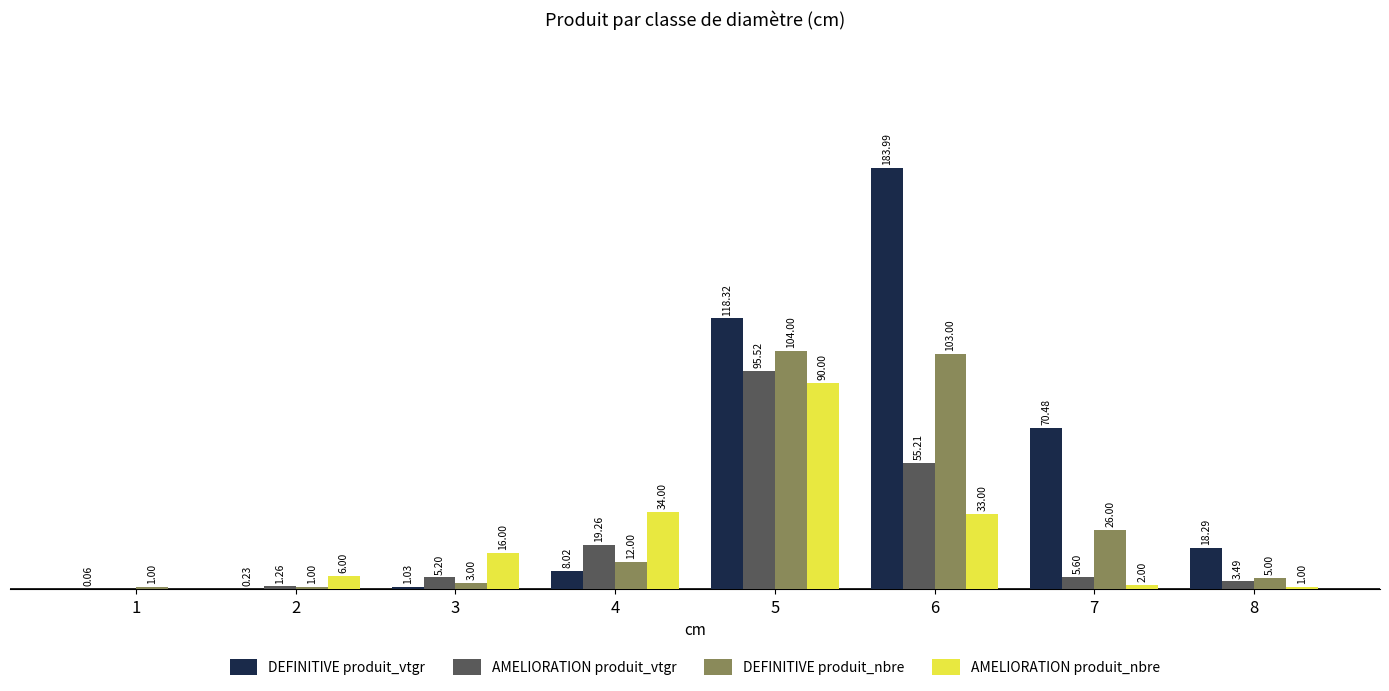

Which series has the widest spread of values?

DEFINITIVE produit_vtgr